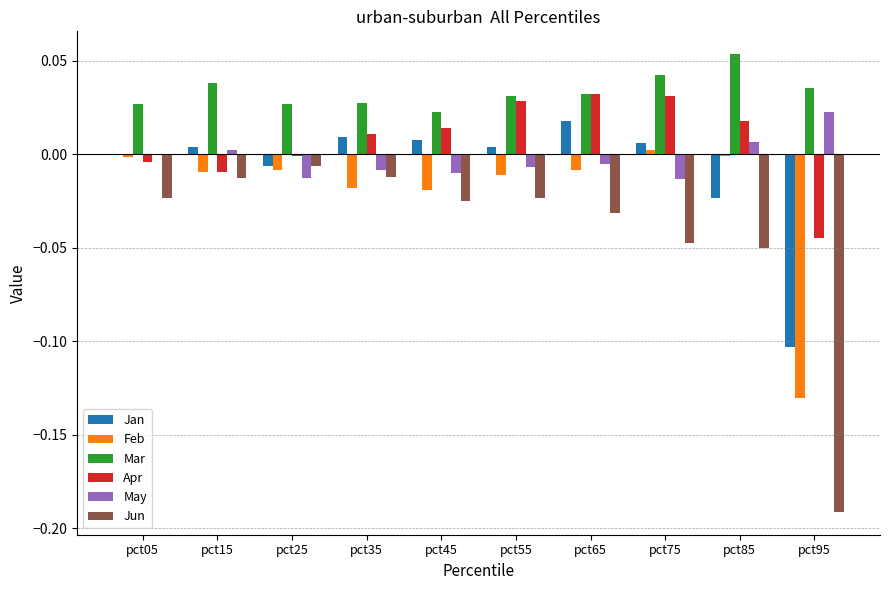

Is the value of Feb at pct45 greater than the value of Mar at pct05?

No